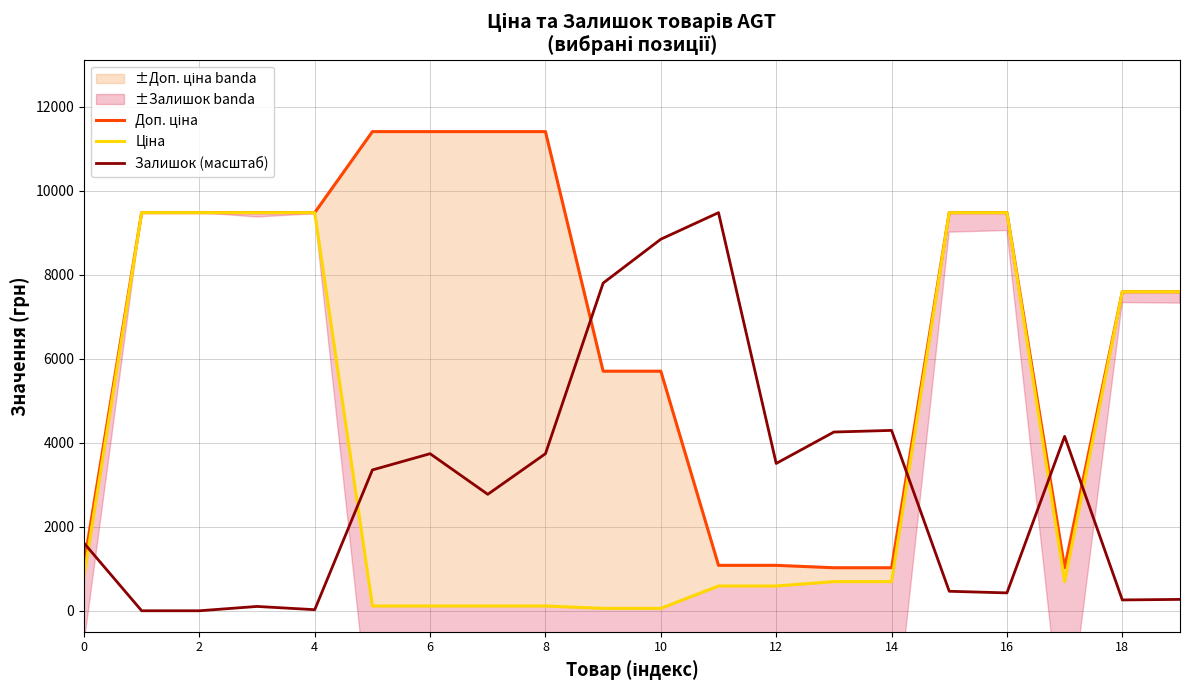

What is the difference between the Залишок (масштаб) values at 16 and 12?

3082.6